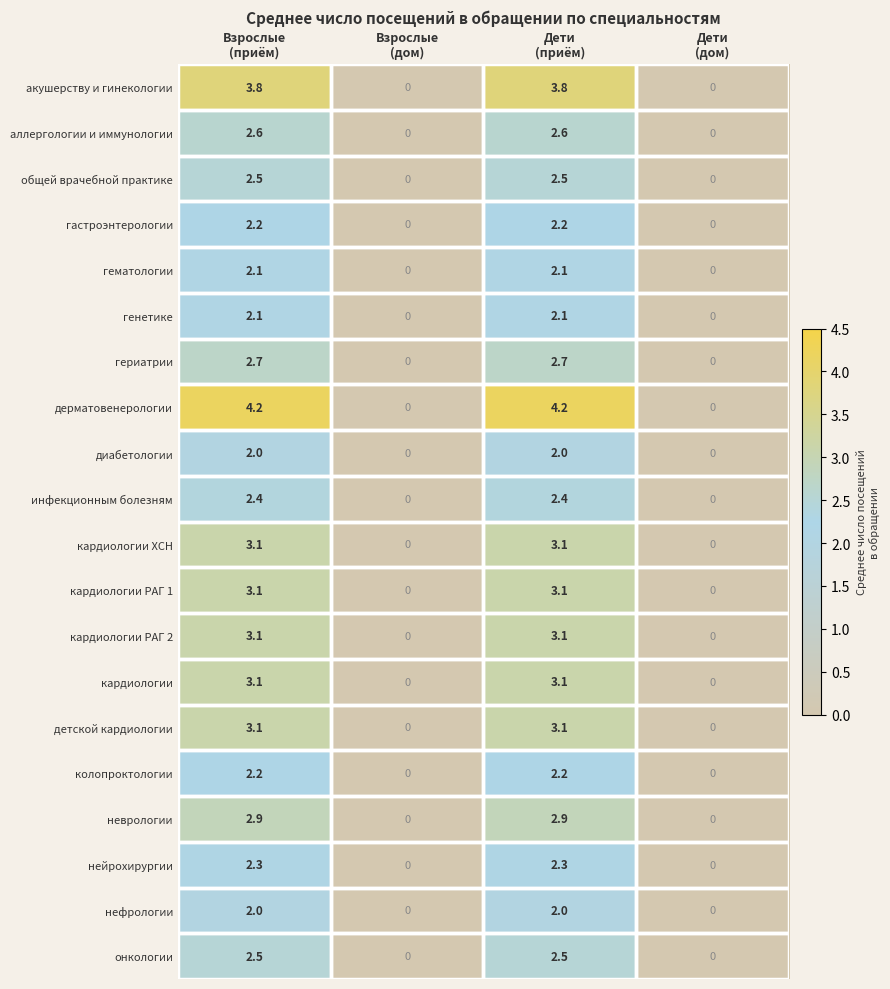

What is the difference between the maximum and minimum values in the общей врачебной практике series?

2.5